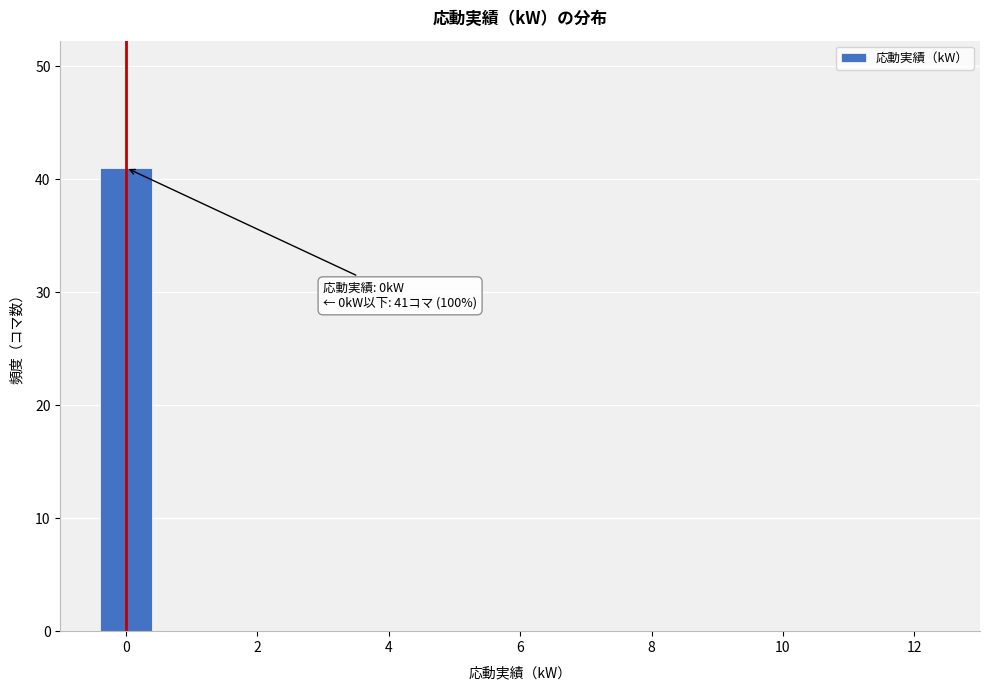

Which range on the x-axis has the tallest bar?

-0.5 to 0.5